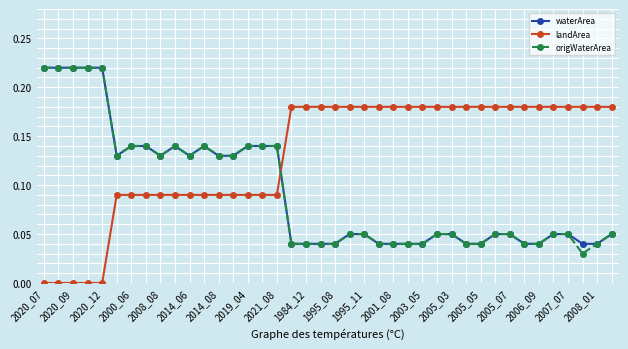

True or false: waterArea and landArea intersect in this chart.

True